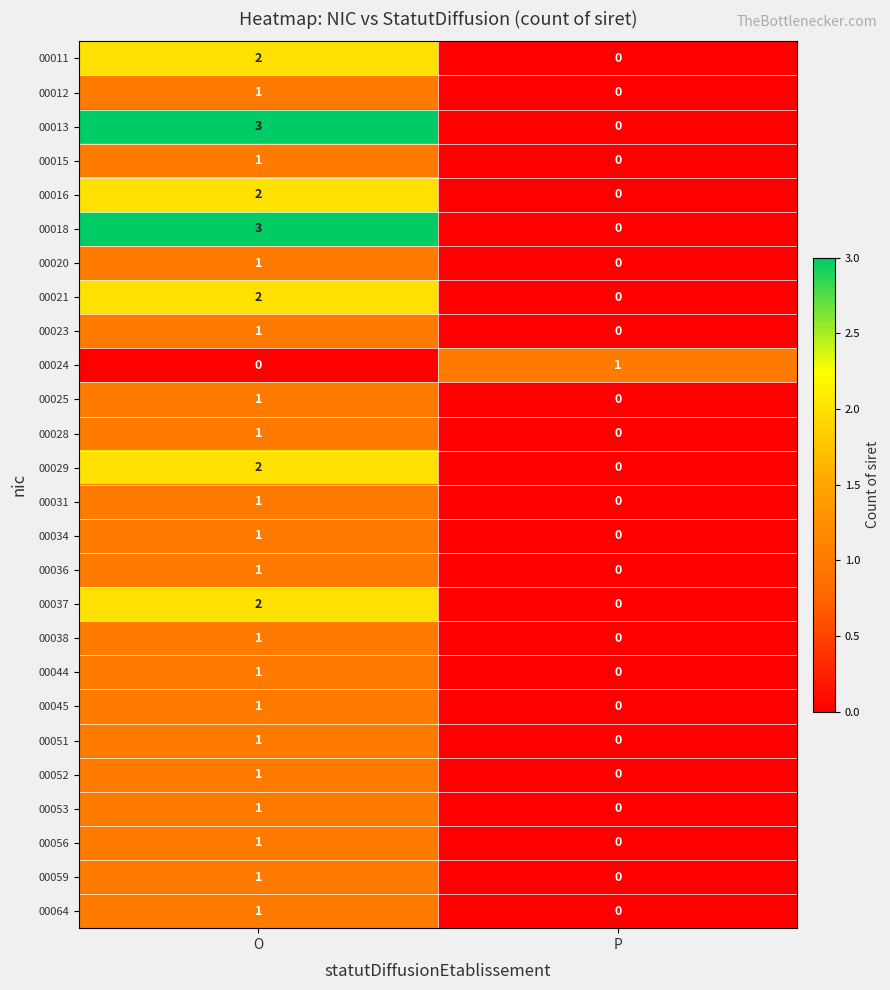

At how many categories does at least one series exceed 2?

1